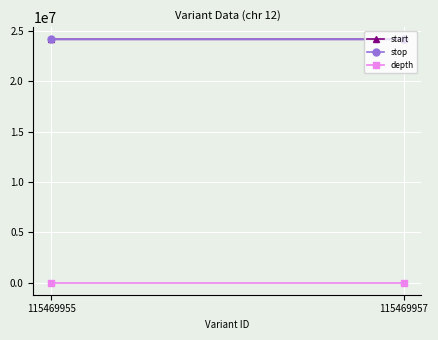

What is the value of the stop point at the 1st from the left?

24172899